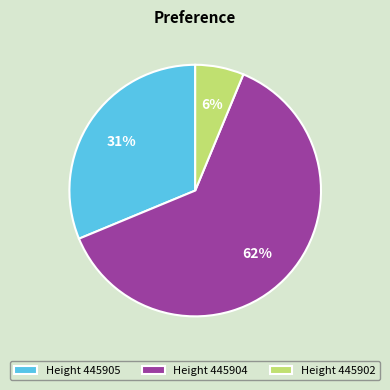

Which slice is the smallest?

Height 445902